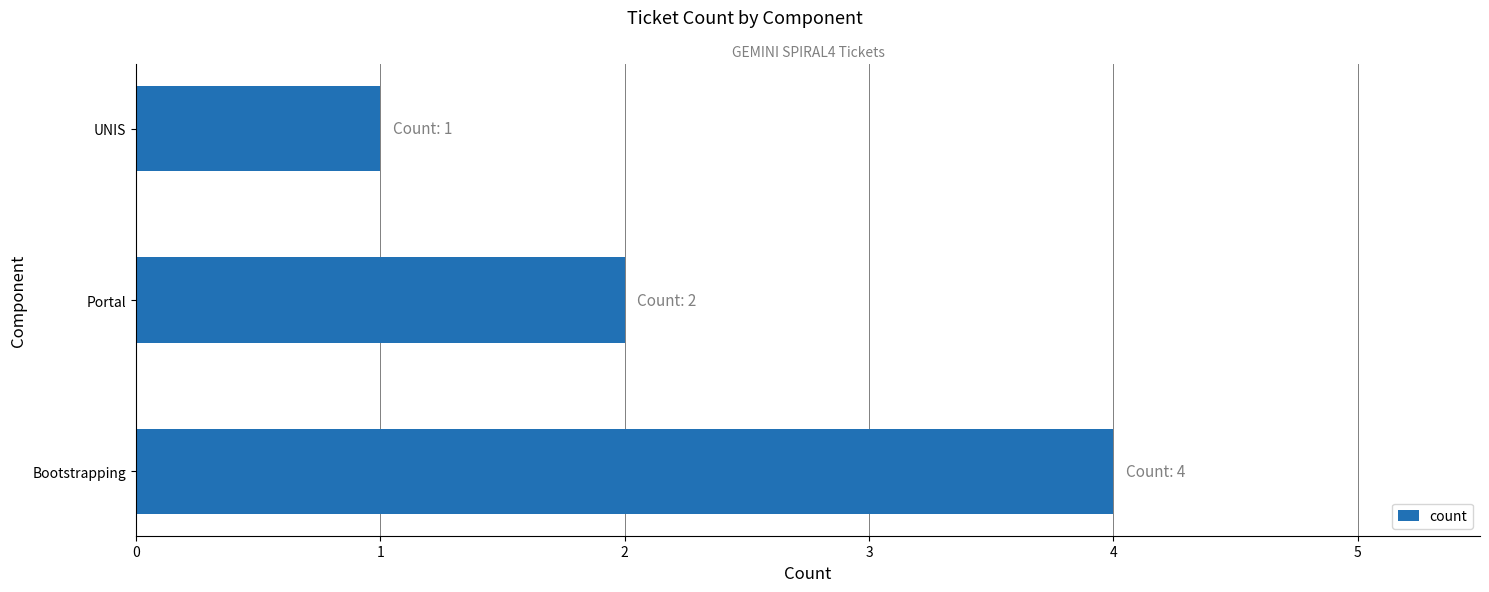

The value at Bootstrapping is 1. True or false?

False